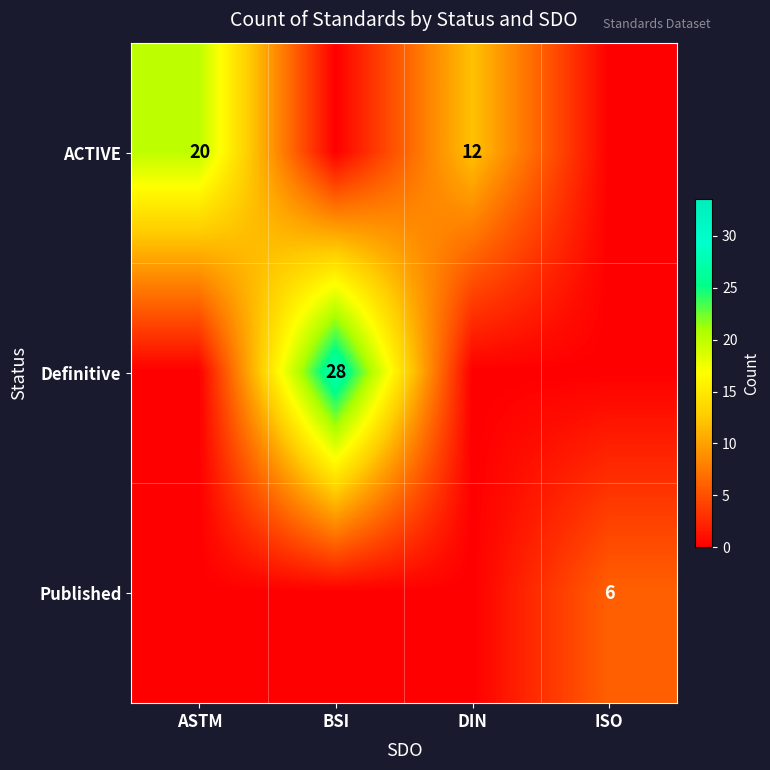

At which category is the sum across all series the highest?

BSI